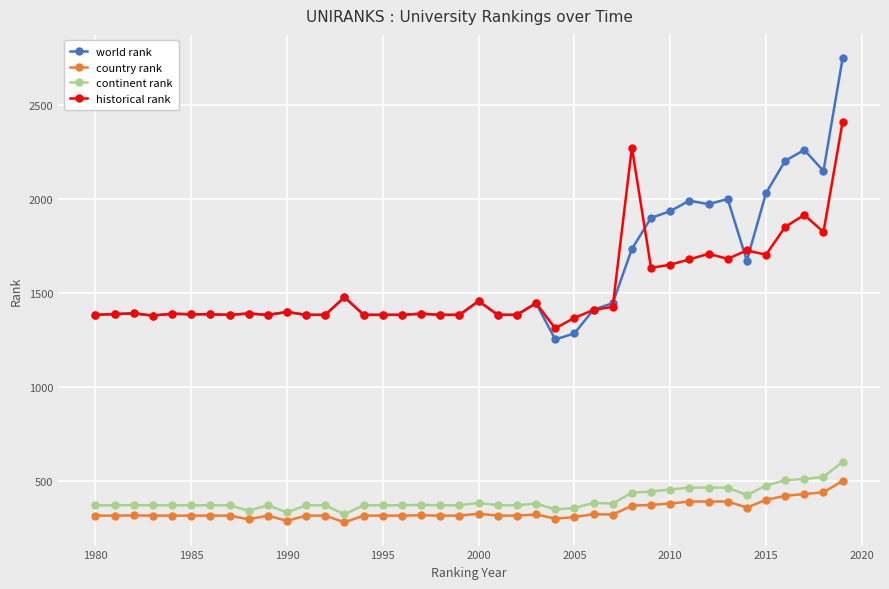

What is the value of the world rank point at the 7th from the left?

1387